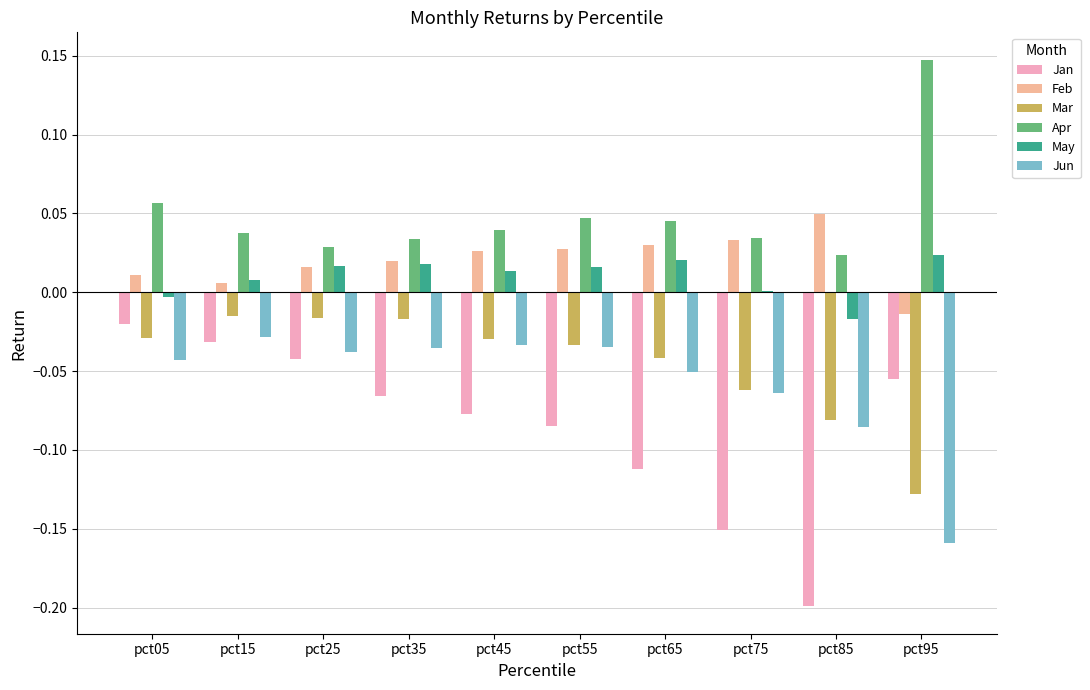

What is the total value across all series at pct85?

-0.3